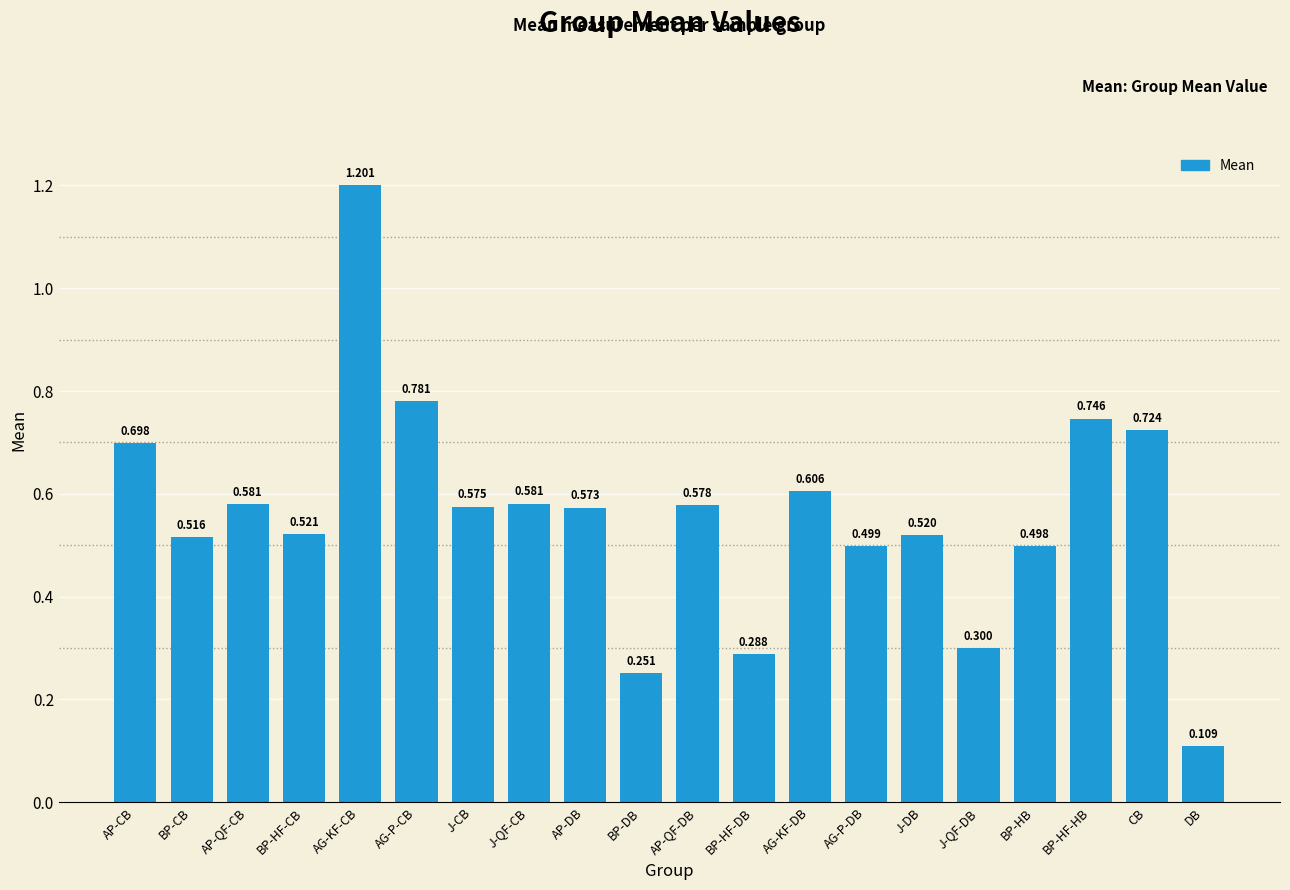

At which label is the value closest to 0?

DB